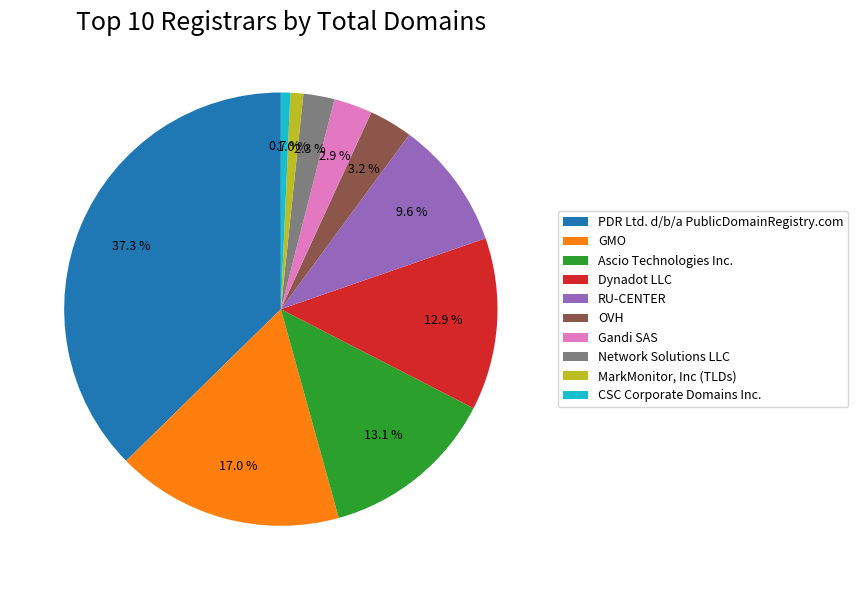

True or false: GMO accounts for 17% of the total.

True